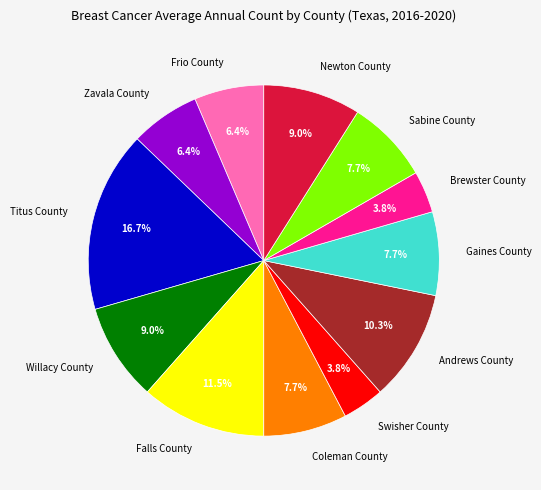

Is it true that Coleman County is 17% of the pie?

False